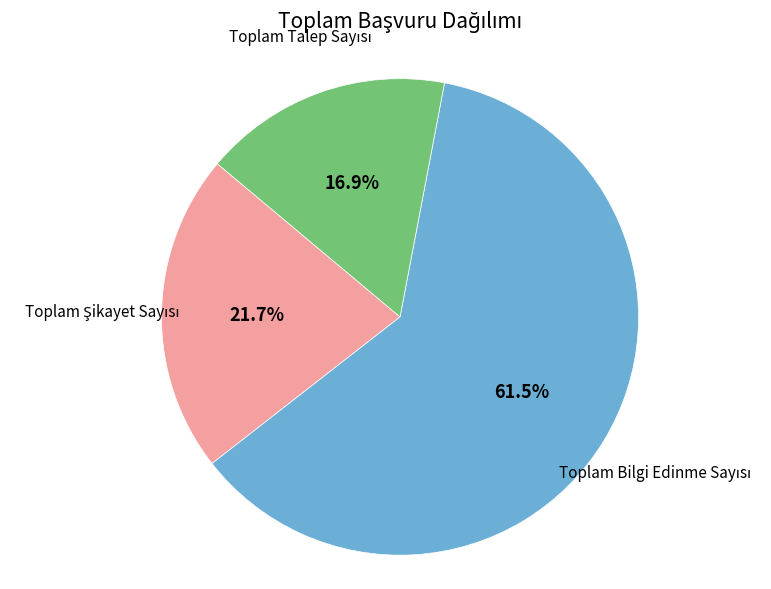

Is there any slice that represents more than half of the pie?

Yes